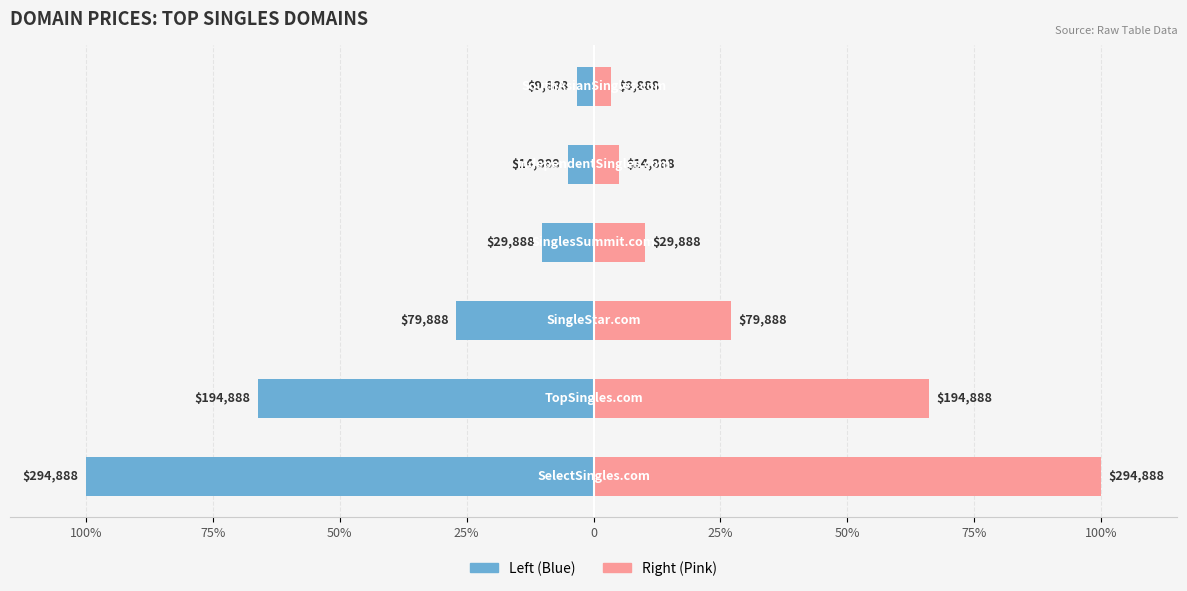

Which has a higher value, 25% or 100%?

25%